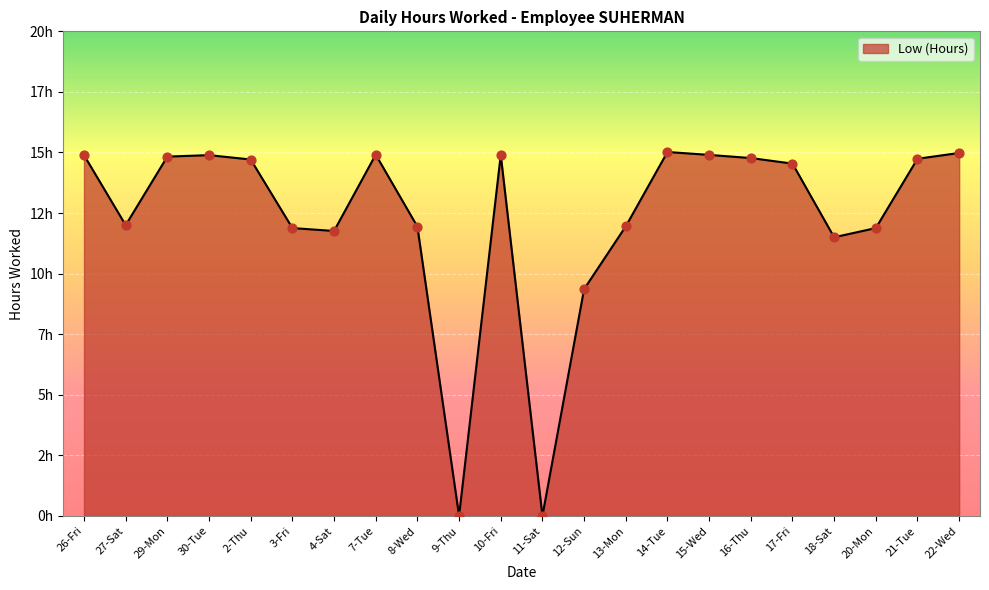

Which has a higher value, 8-Wed or 2-Thu?

2-Thu